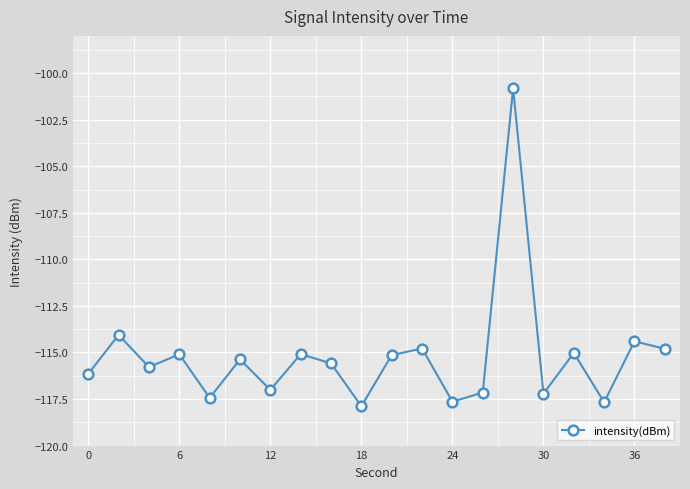

What is the smallest value displayed?

-117.9